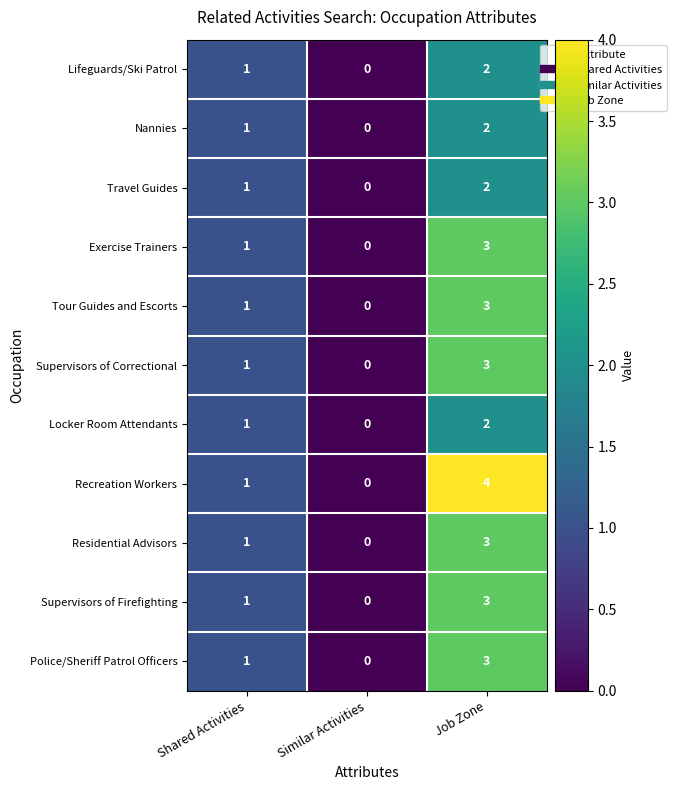

True or false: Tour Guides and Escorts has a value of 3 at Job Zone.

True